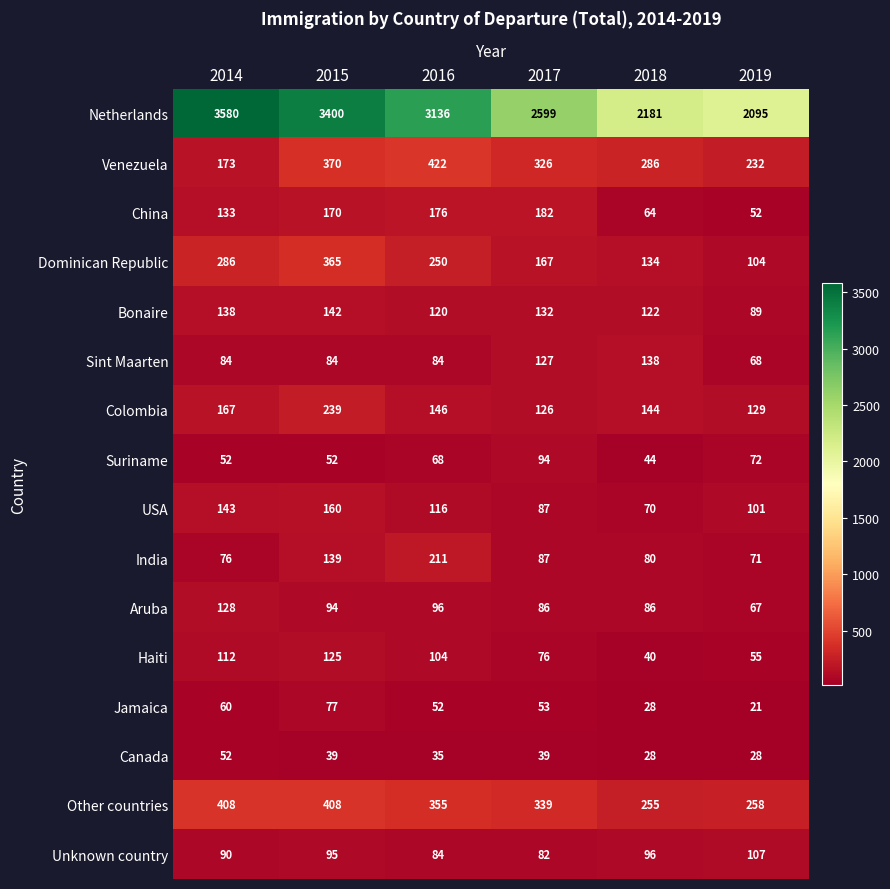

The Bonaire series shows 29 at 2016. True or false?

False